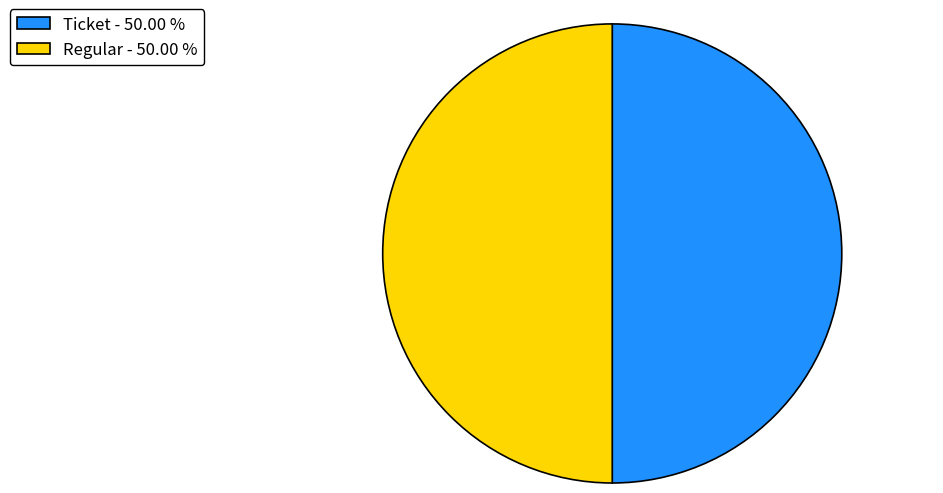

How many slices are in this pie chart?

2